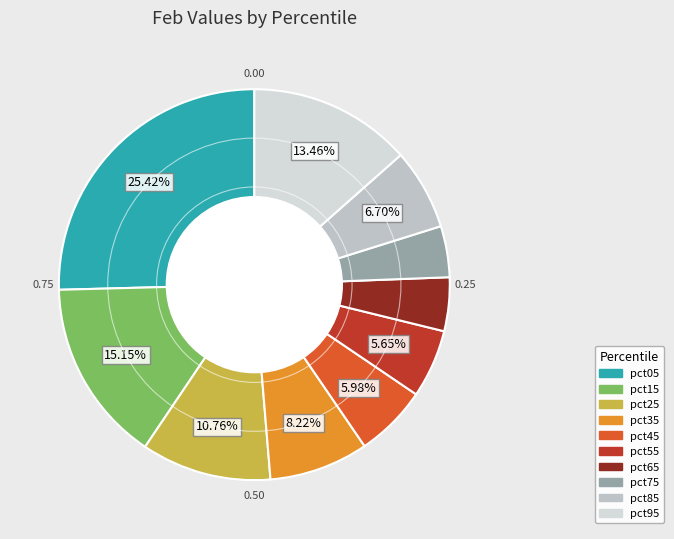

Is it true that pct25 is 11% of the pie?

True